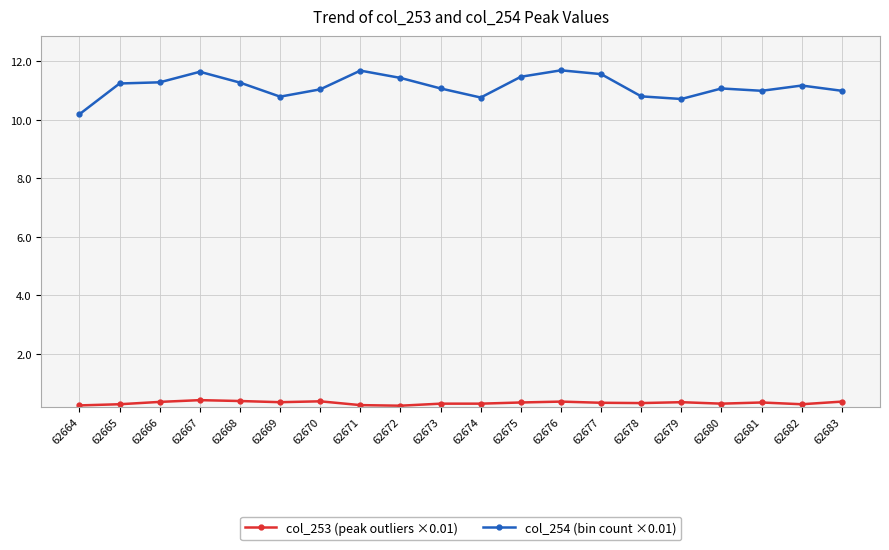

At how many categories does at least one series exceed 0?

20